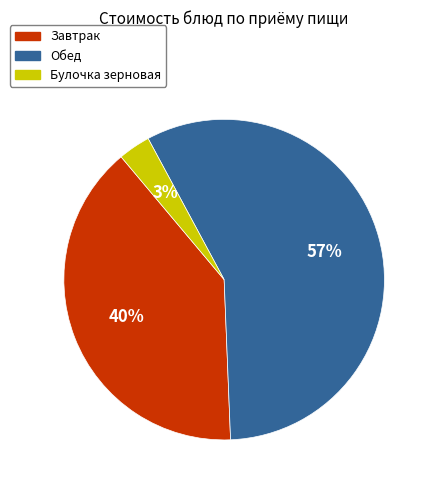

How many segments does this pie chart have?

3